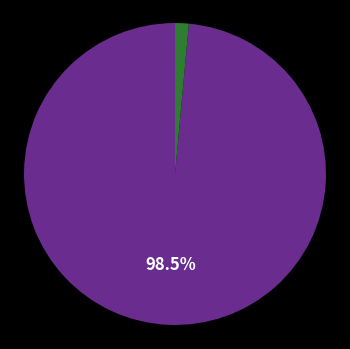

Does any single category account for the majority?

Yes